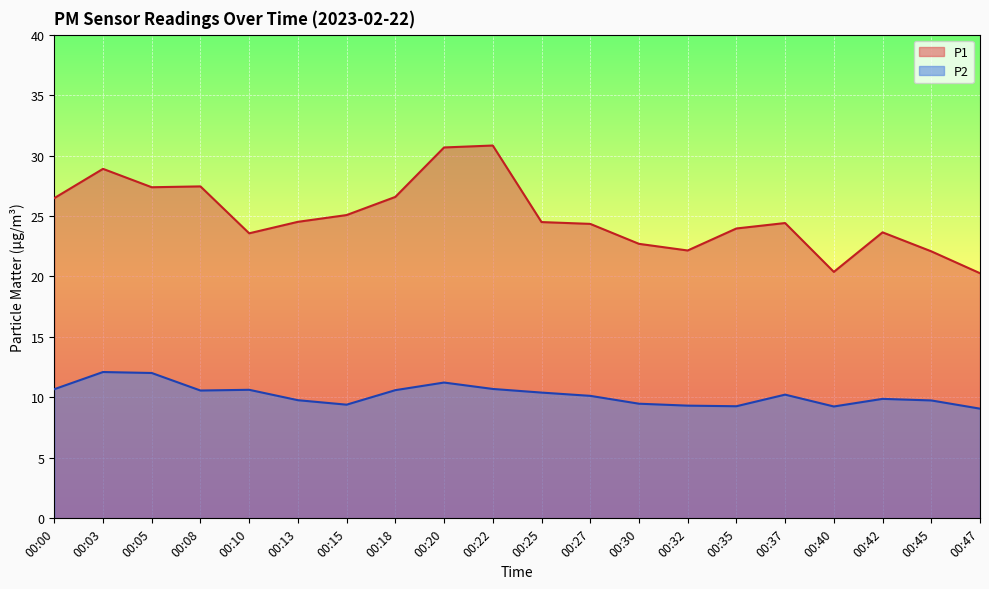

Is it true that P1 equals 5.8 at 00:10?

False